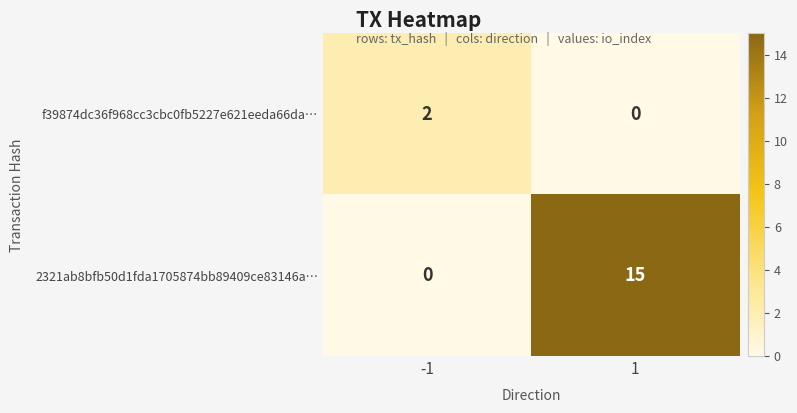

Which series has the largest range (max minus min)?

2321ab8bfb50d1fda1705874bb89409ce83146a…